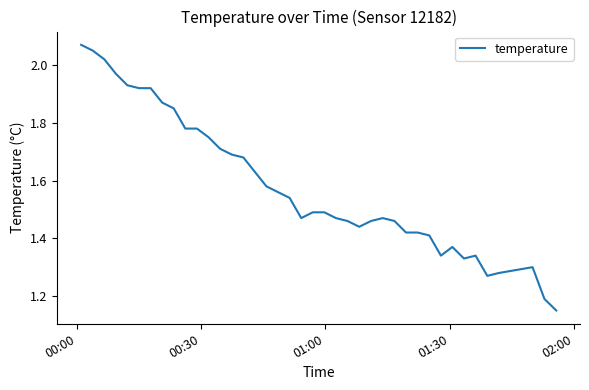

What is the difference between the maximum and minimum values?

0.9